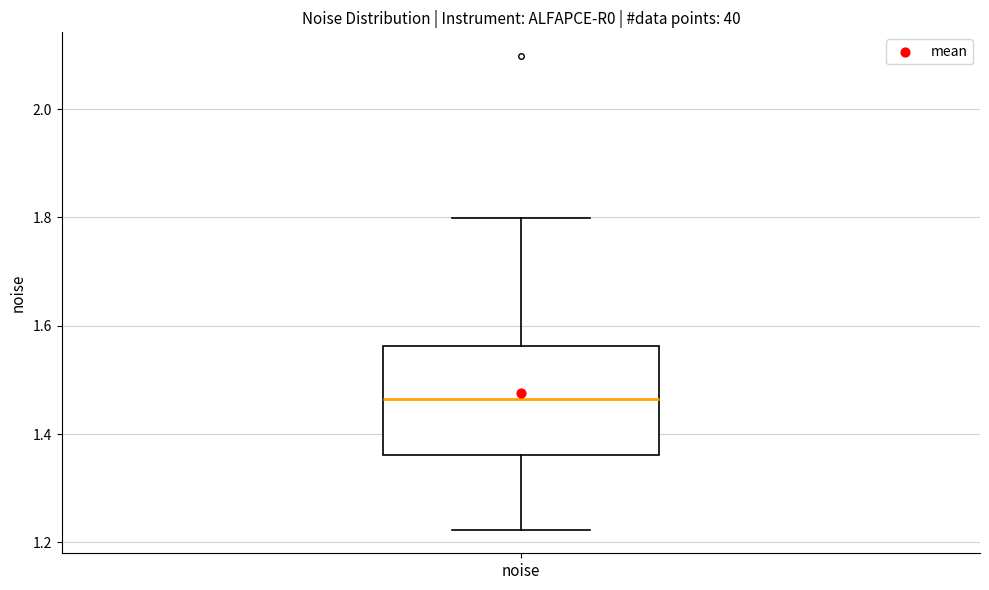

Transcribe this box plot: give where the median line is, the range the box spans, and where the two whiskers end, as read against the y-axis. The values are not printed on the chart, so give them approximately, as read against the axis.

median 1.46, box 1.36 to 1.56, whiskers 1.22 to 1.80